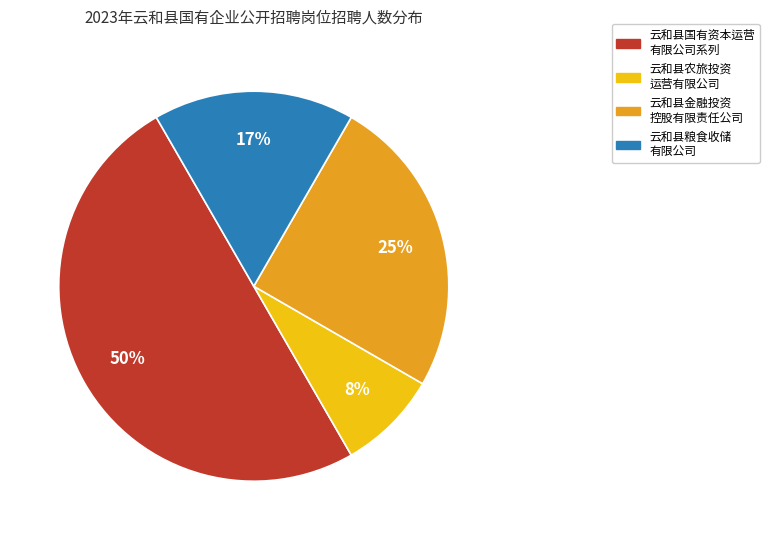

How many slices are in this pie chart?

4